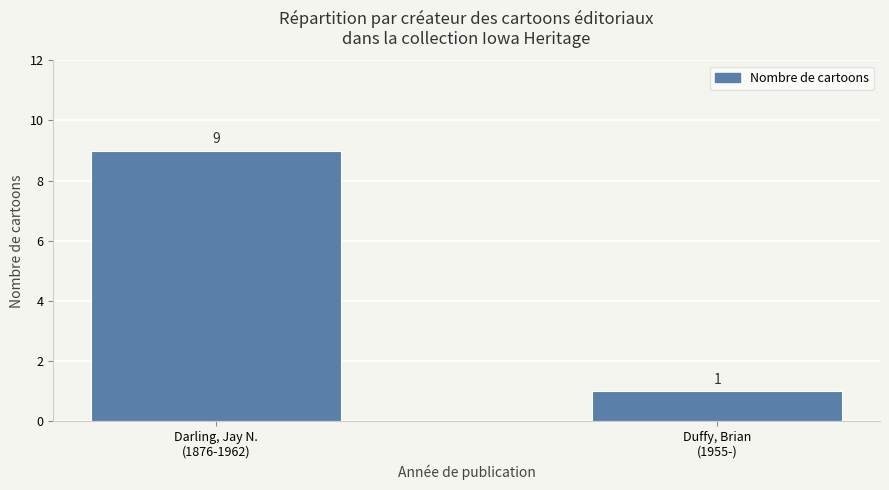

What is the sum of all values?

10